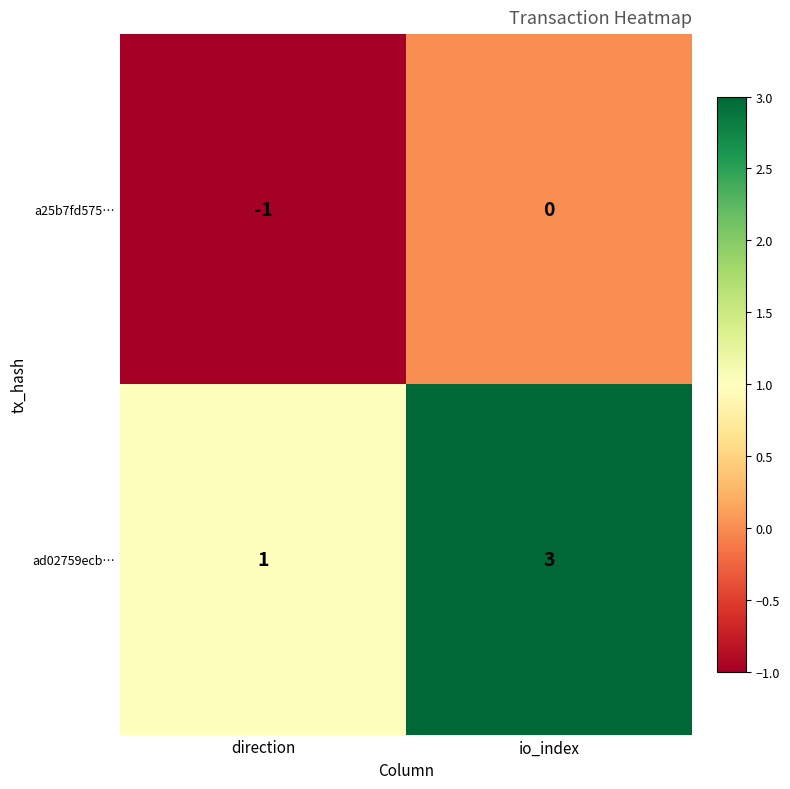

What is the sum of the ad02759ecb… values at io_index and direction?

4